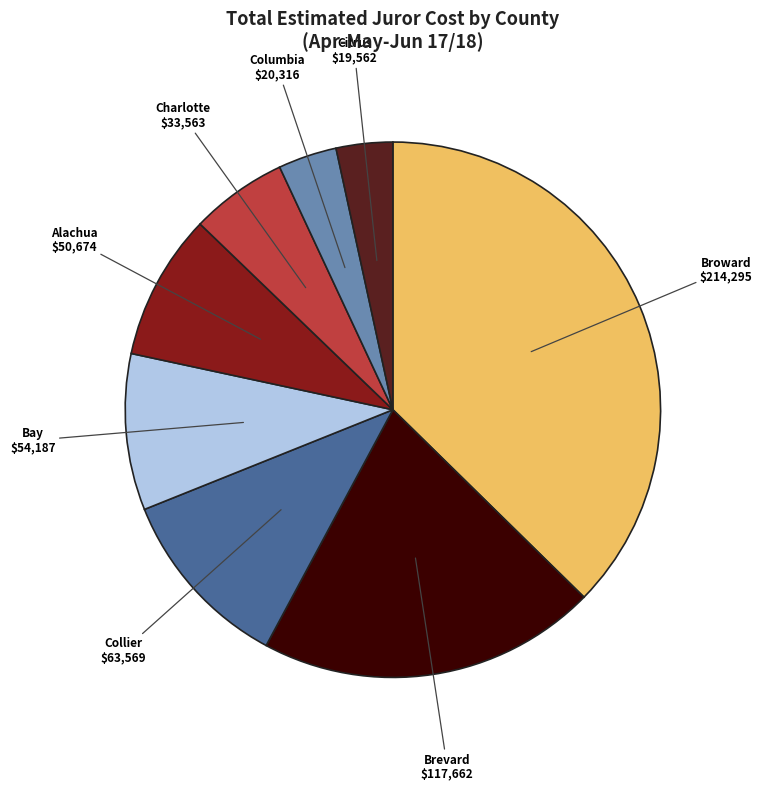

Does any single category account for the majority?

No